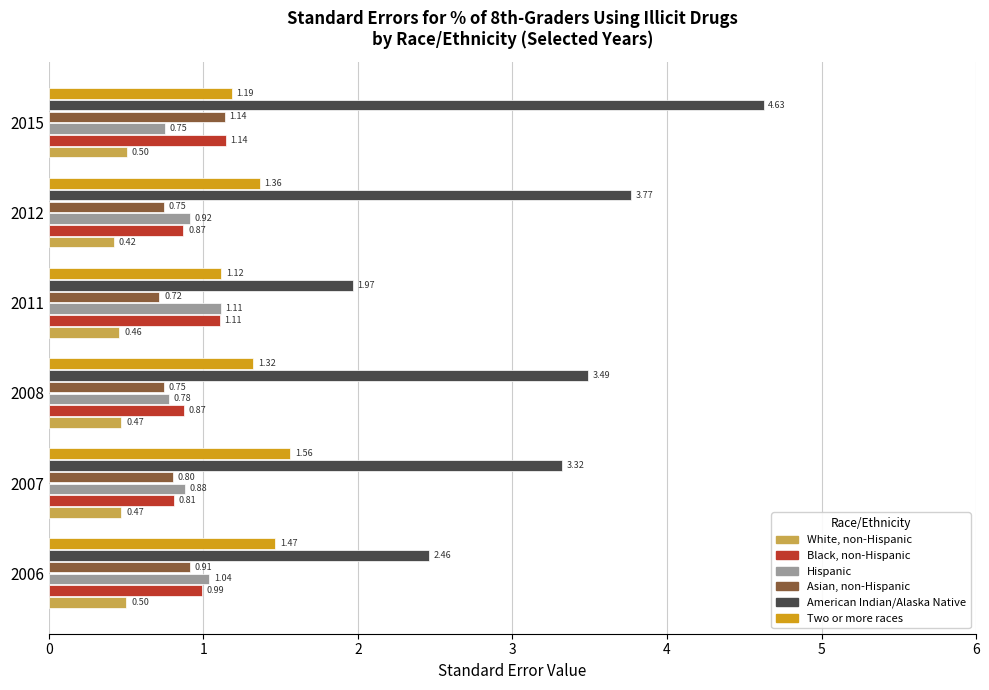

What is the total value across all series at 2012?

8.1